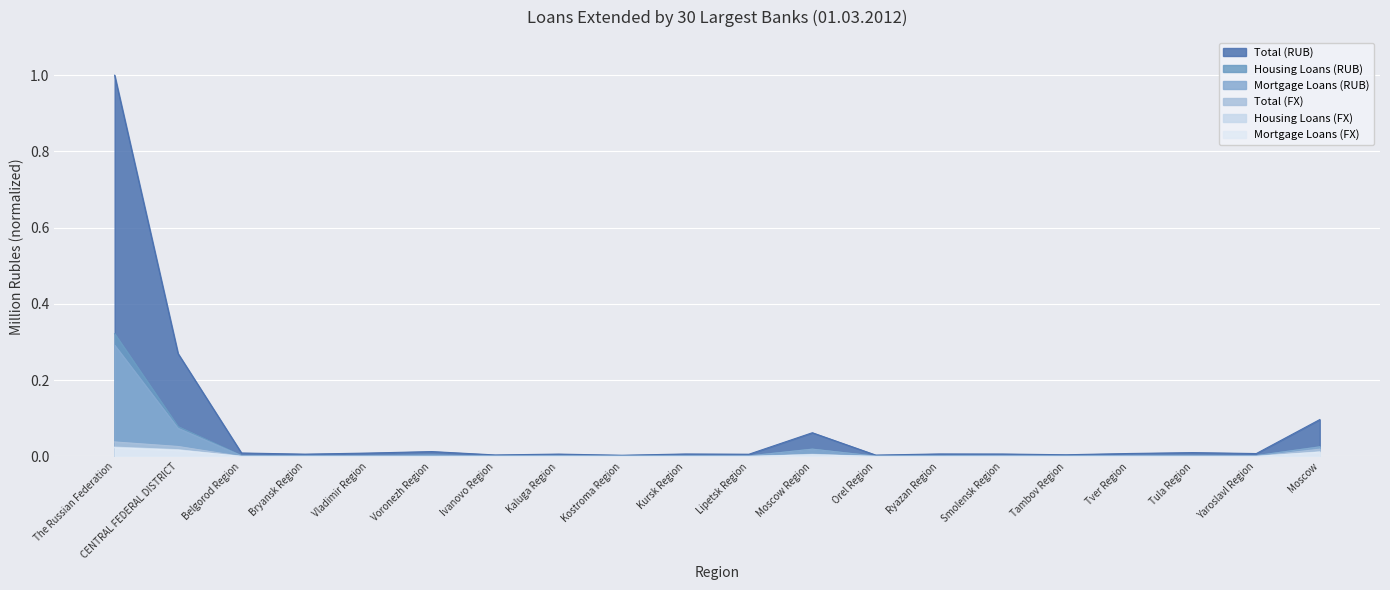

Which series has the largest total across all categories?

Total (RUB)